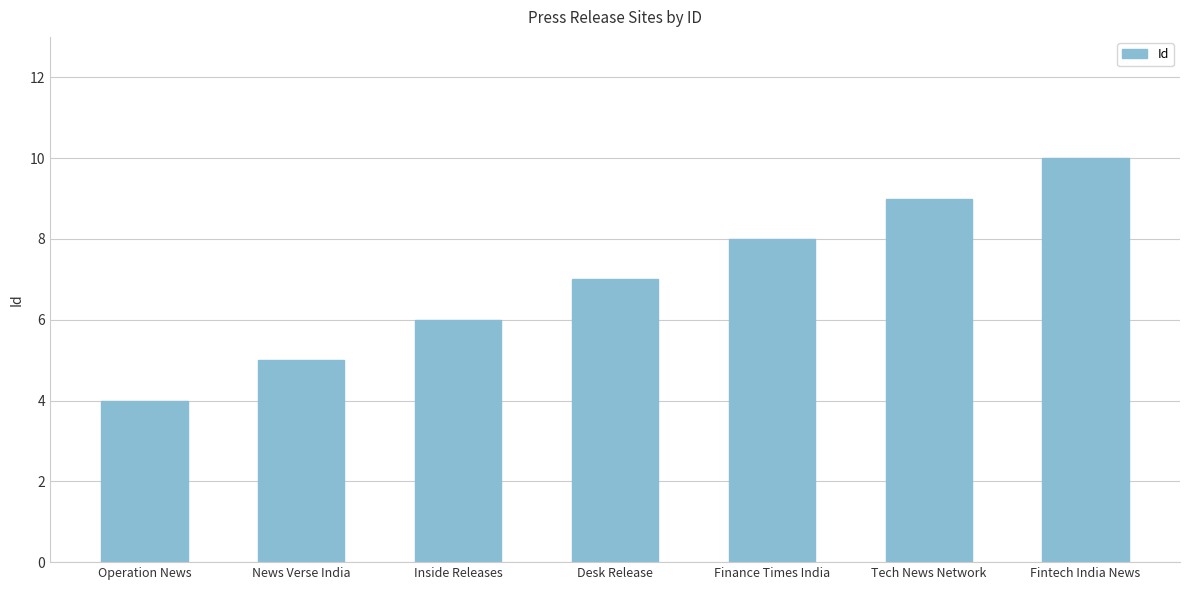

The chart shows a value of 9 at Tech News Network. True or false?

True